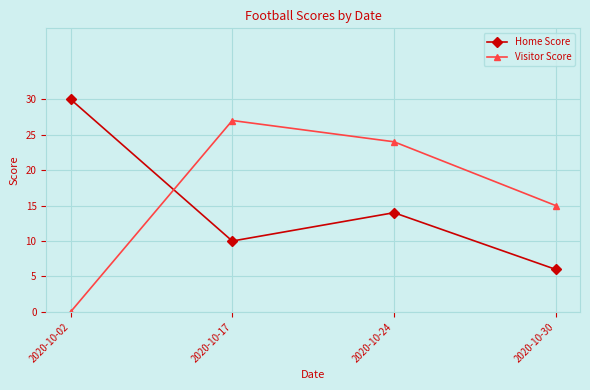

List the labels in order of Home Score value, smallest first.

2020-10-30, 2020-10-17, 2020-10-24, 2020-10-02